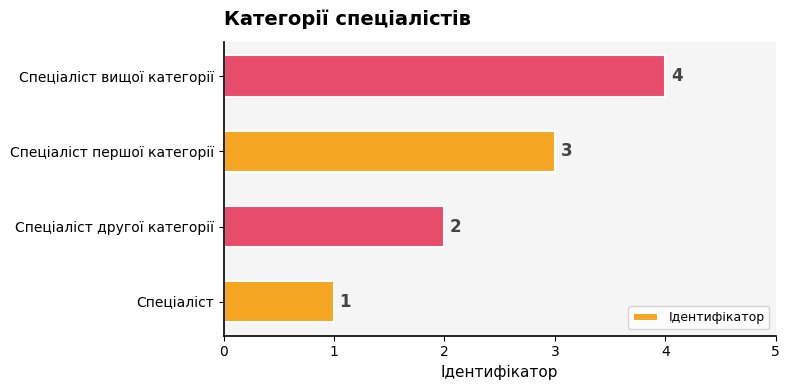

True or false: the data shows 3 at Спеціаліст першої категорії.

True